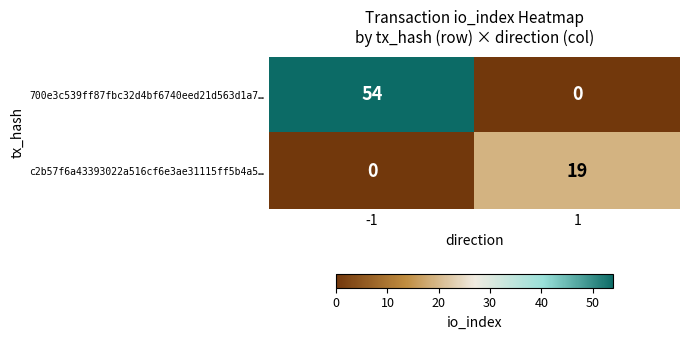

Rank the series at -1 from highest to lowest value.

700e3c539ff87fbc32d4bf6740eed21d563d1a7…, c2b57f6a43393022a516cf6e3ae31115ff5b4a5…